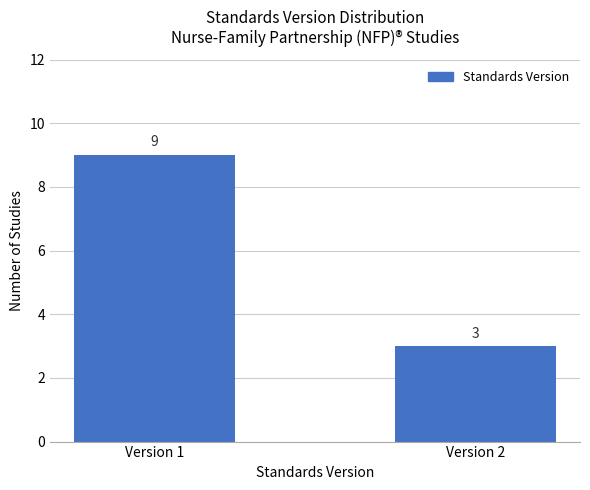

What is the difference between the maximum and minimum values?

6